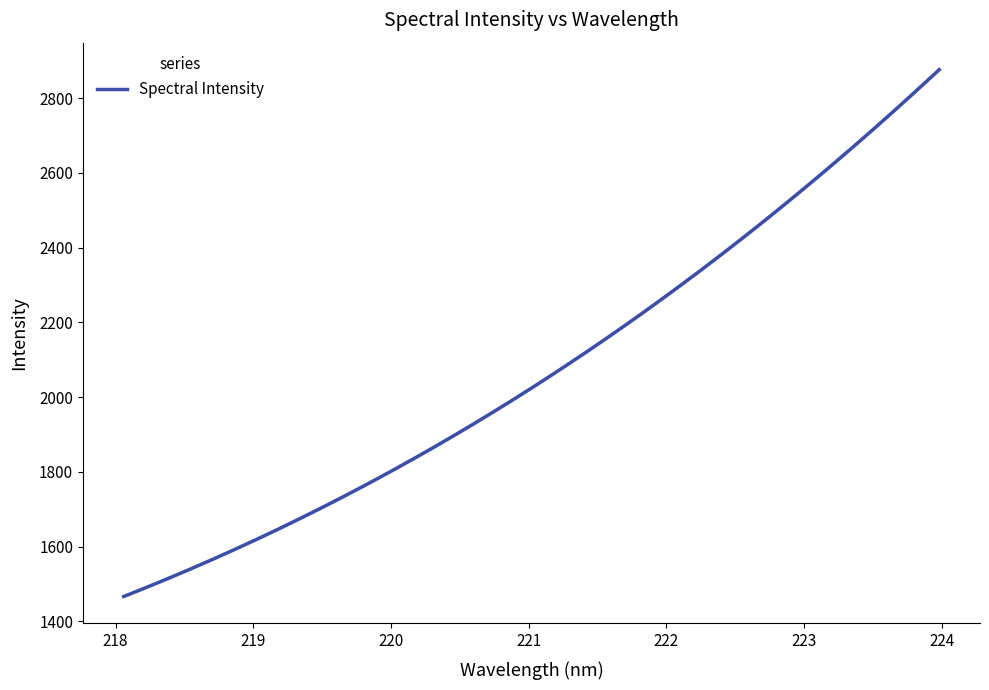

Reading right to left, extract all data points from this chart.

223.9802=2876.4	223.7895=2811.9	223.5987=2747.7	223.408=2686.4	223.2172=2625.9	223.0264=2568.2	222.8355=2510.2	222.6447=2452.7	222.4538=2397.4	222.263=2342.5	222.0721=2290.5	221.8812=2238.6	221.6902=2186.8	221.4993=2141.2	221.3083=2095.8	221.1174=2049.1	220.9264=2002.7	220.7354=1959.1	220.5444=1917.6	220.3533=1875.2	220.1623=1834.3	219.9712=1794.6	219.7801=1758.0	219.589=1719.9	219.3979=1686.8	219.2067=1651.6	219.0156=1617.6	218.8244=1585.5	218.6332=1556.6	218.442=1523.6	218.2508=1494.9	218.0596=1466.4